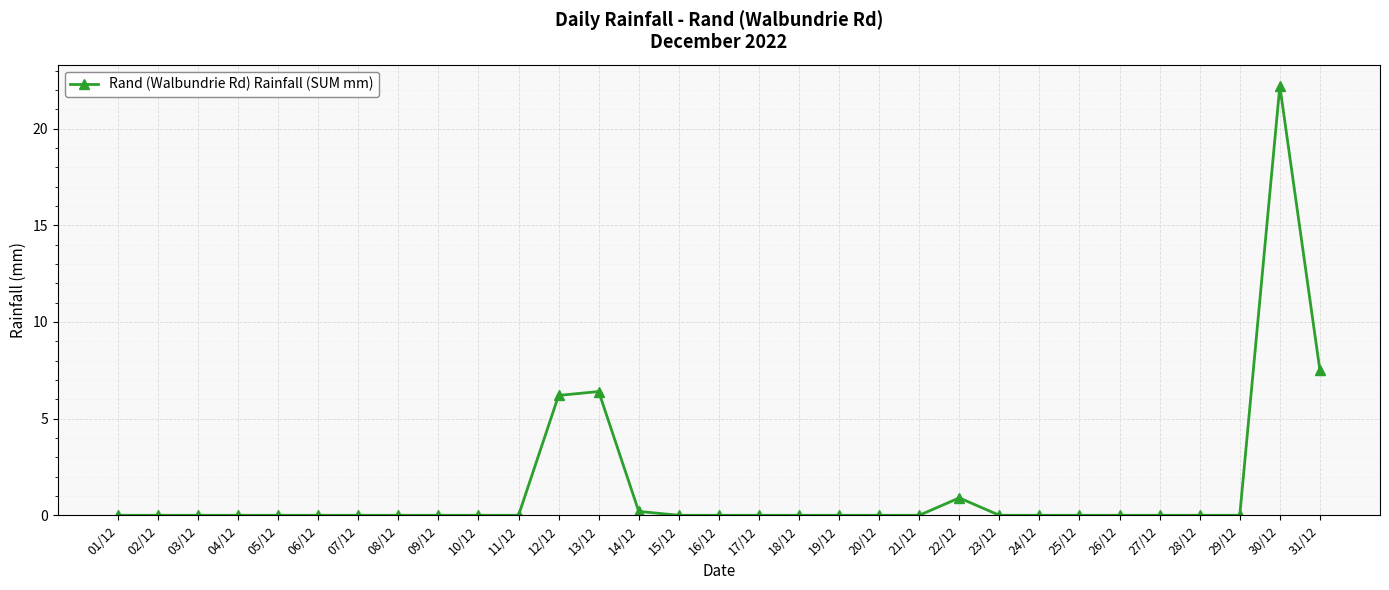

How many categories are shown in the chart?

31